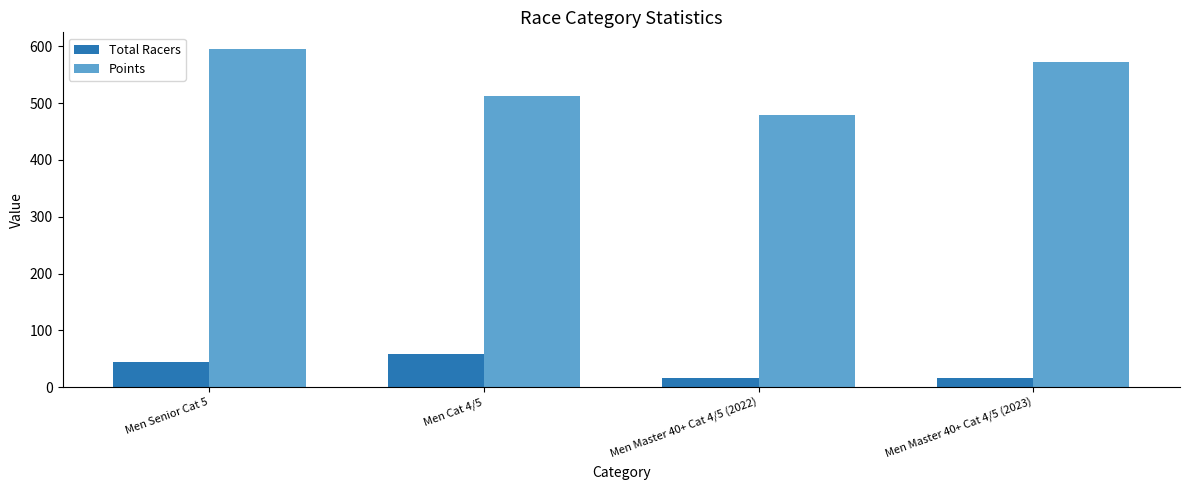

At which category is the sum across all series the highest?

Men Senior Cat 5